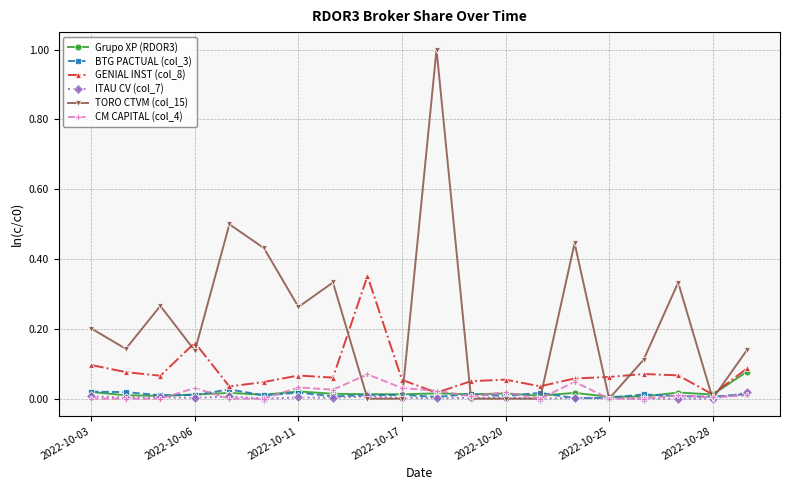

Which series has the largest total across all categories?

TORO CTVM (col_15)